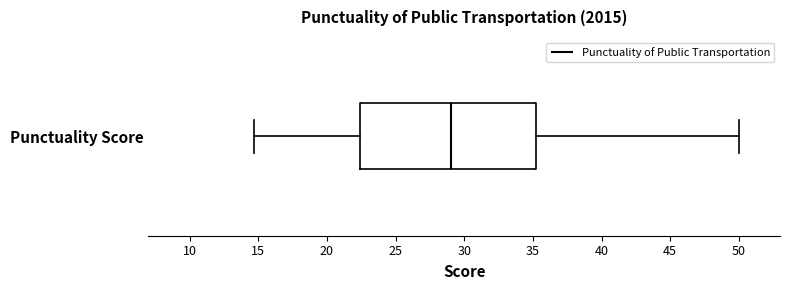

Where is the right edge of the box for Punctuality Score on the x-axis? The values are not printed on the chart, so give them approximately, as read against the axis.

35.0